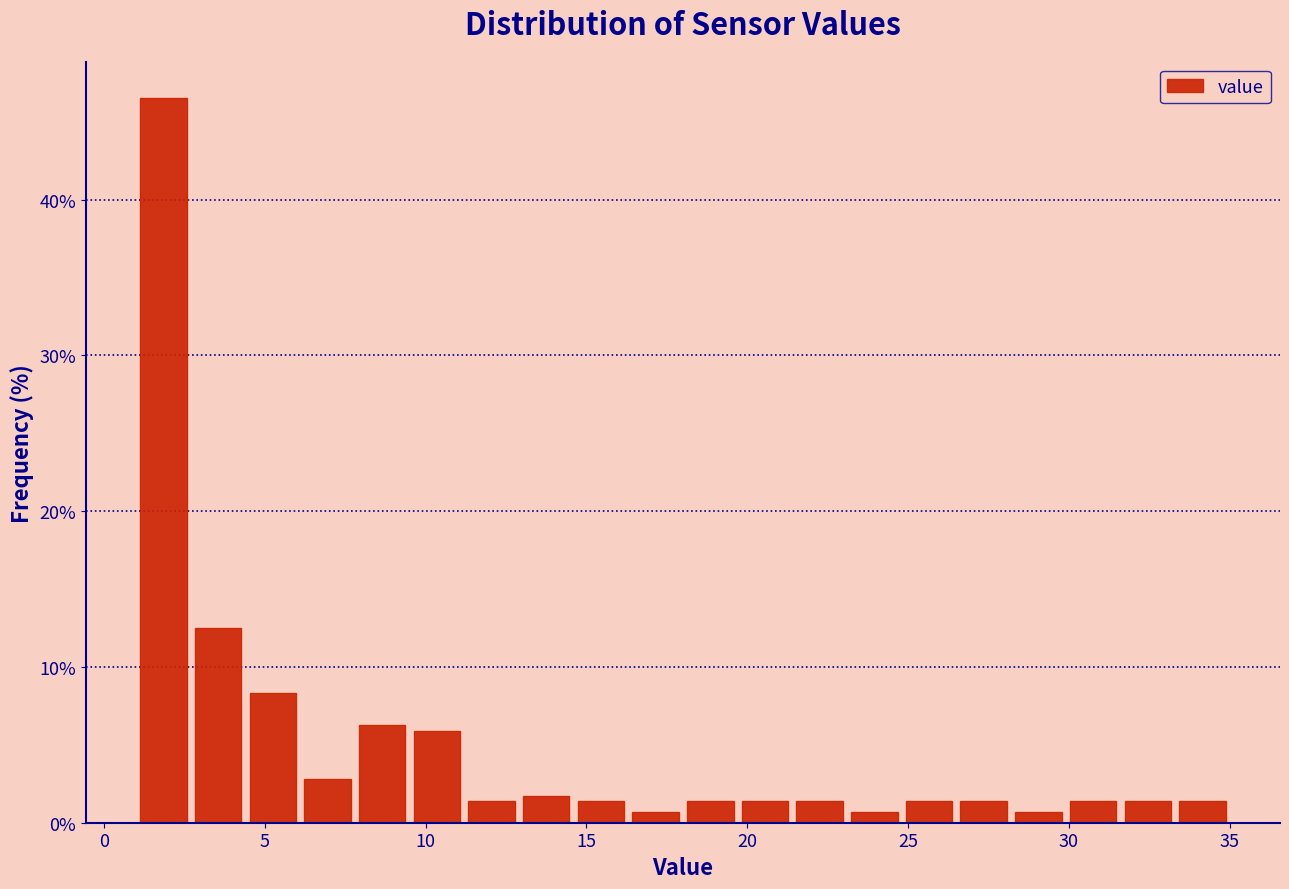

Read against the x-axis, roughly where is the centre of the tallest bar?

2.0